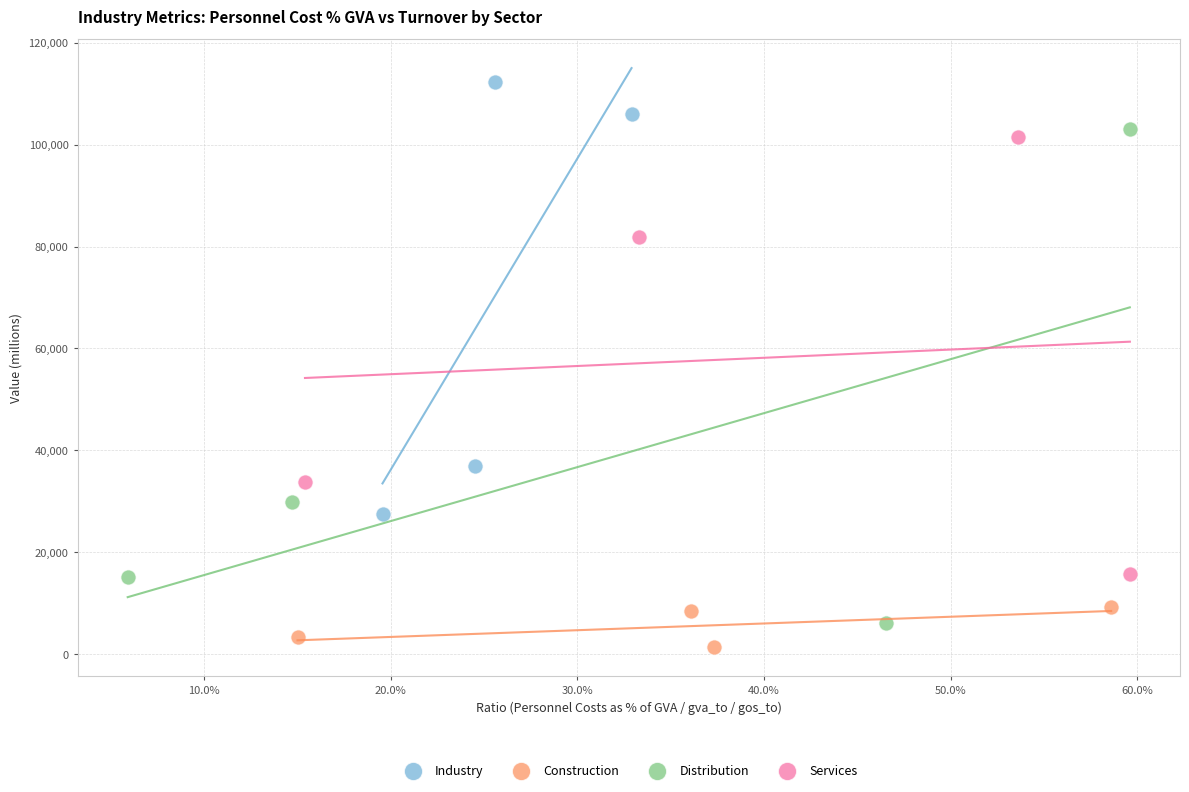

Which series has the largest Y range (max minus min)?

Distribution